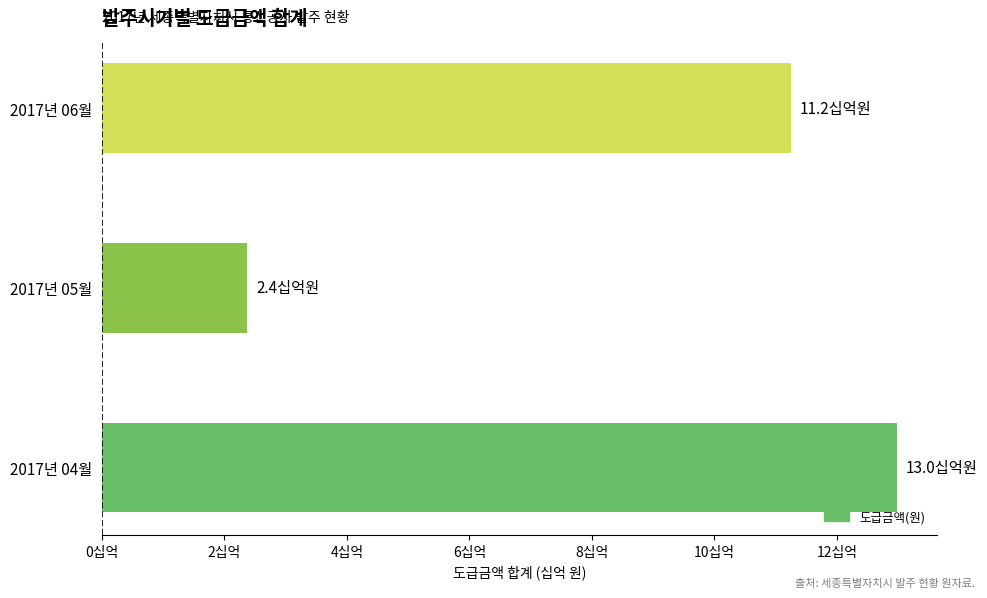

What is the difference between the maximum and minimum values?

10.6